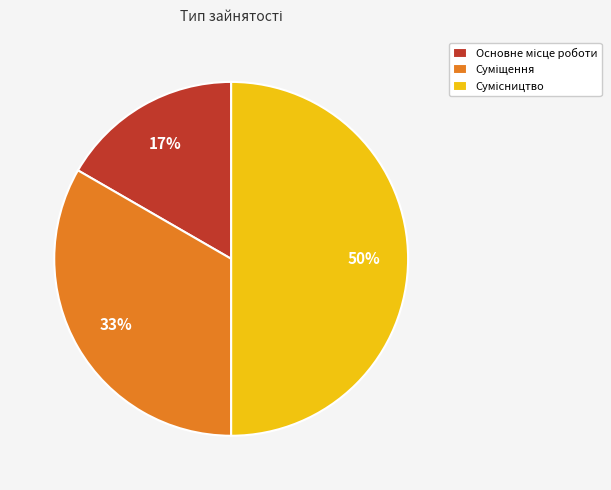

To the nearest percent, what is the difference between the largest and smallest slice percentages?

33%